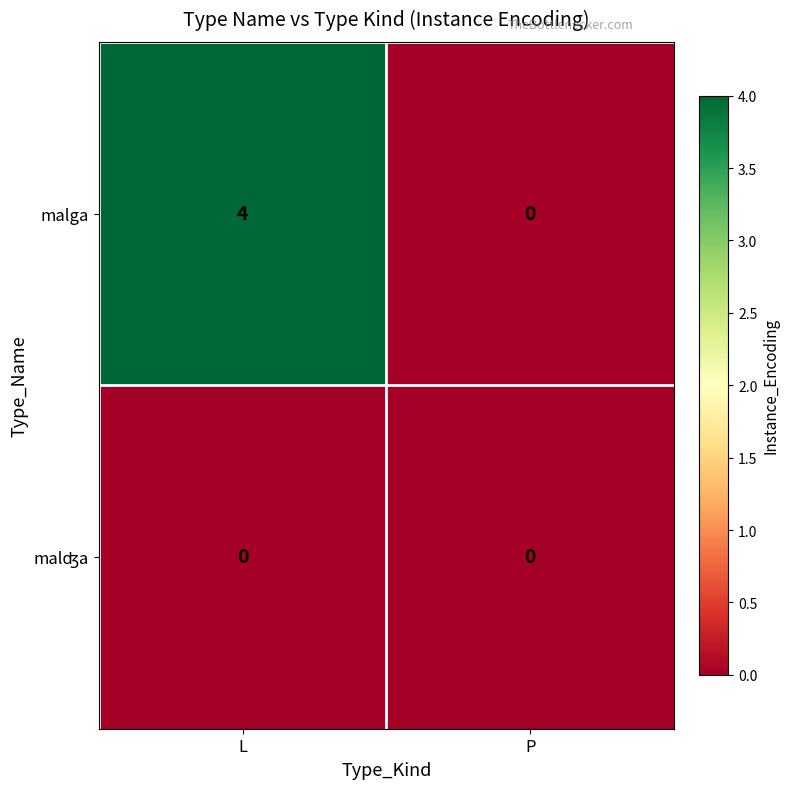

Which series has the largest total across all categories?

malga